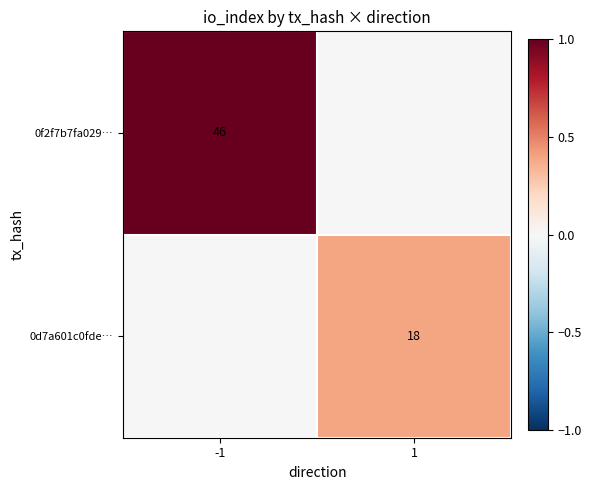

The 0f2f7b7fa029… series shows 21 at -1. True or false?

False